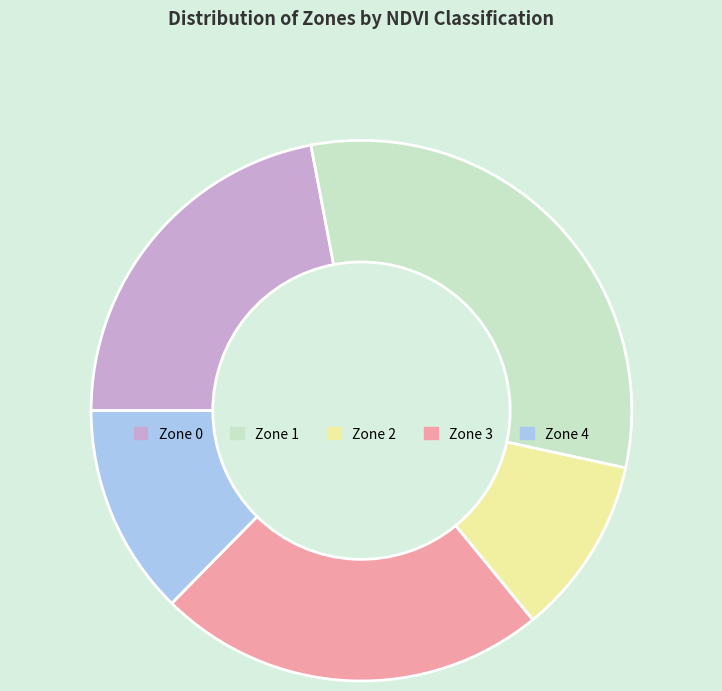

The Zone 2 slice represents 16% of the pie. True or false?

False